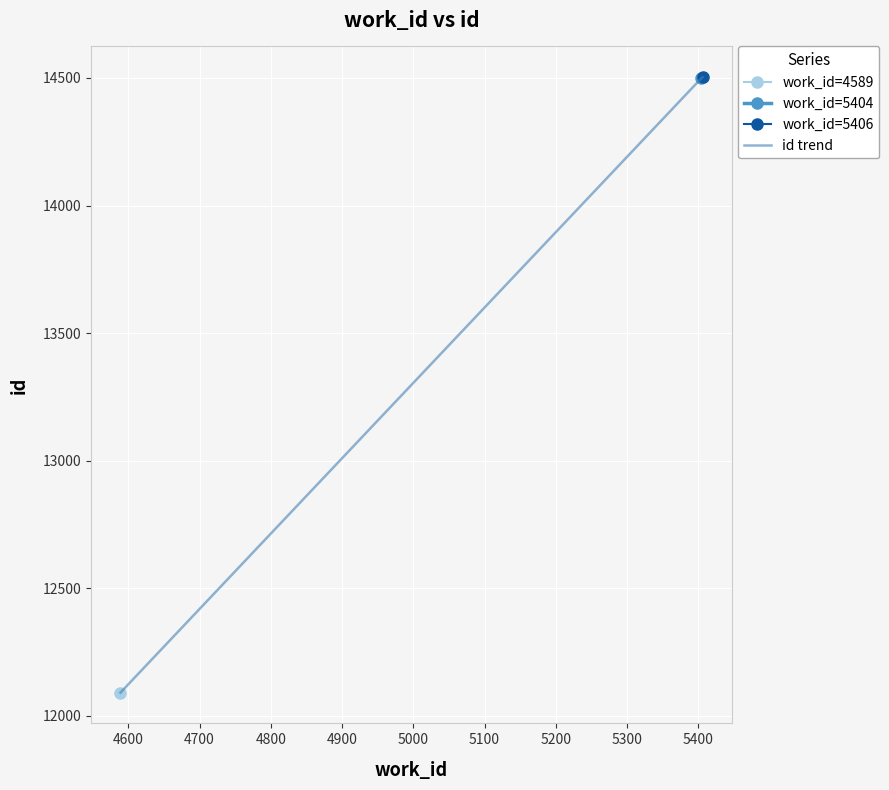

What is the maximum value for id trend?

14503